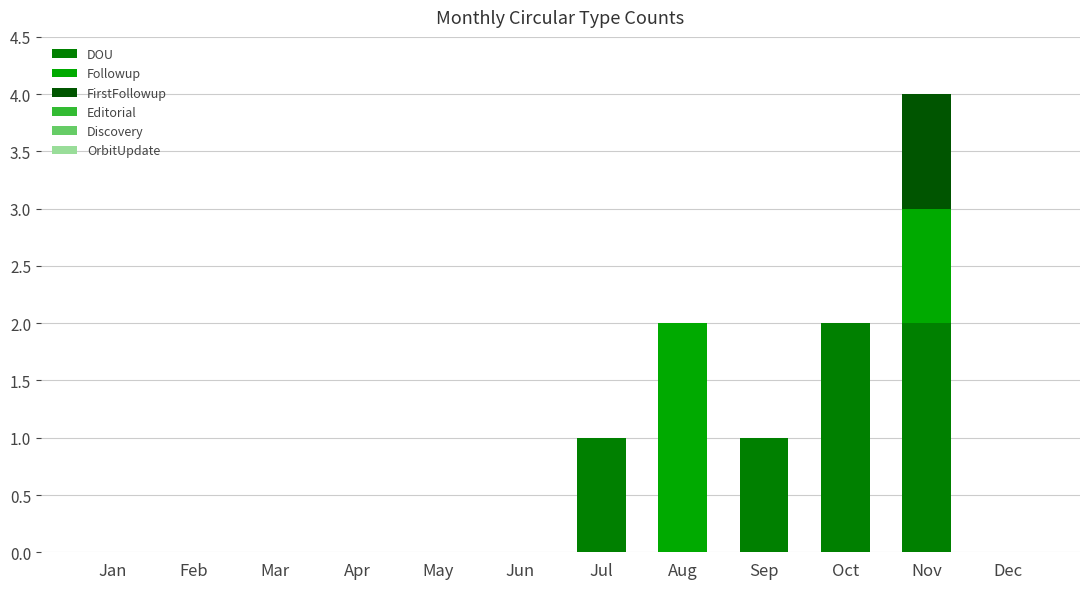

At which category is the sum across all series the highest?

Nov